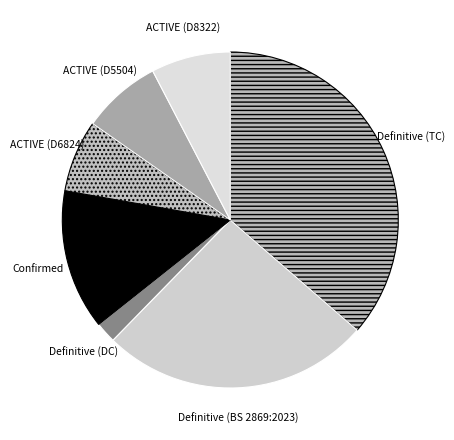

Count the number of slices in the pie.

7